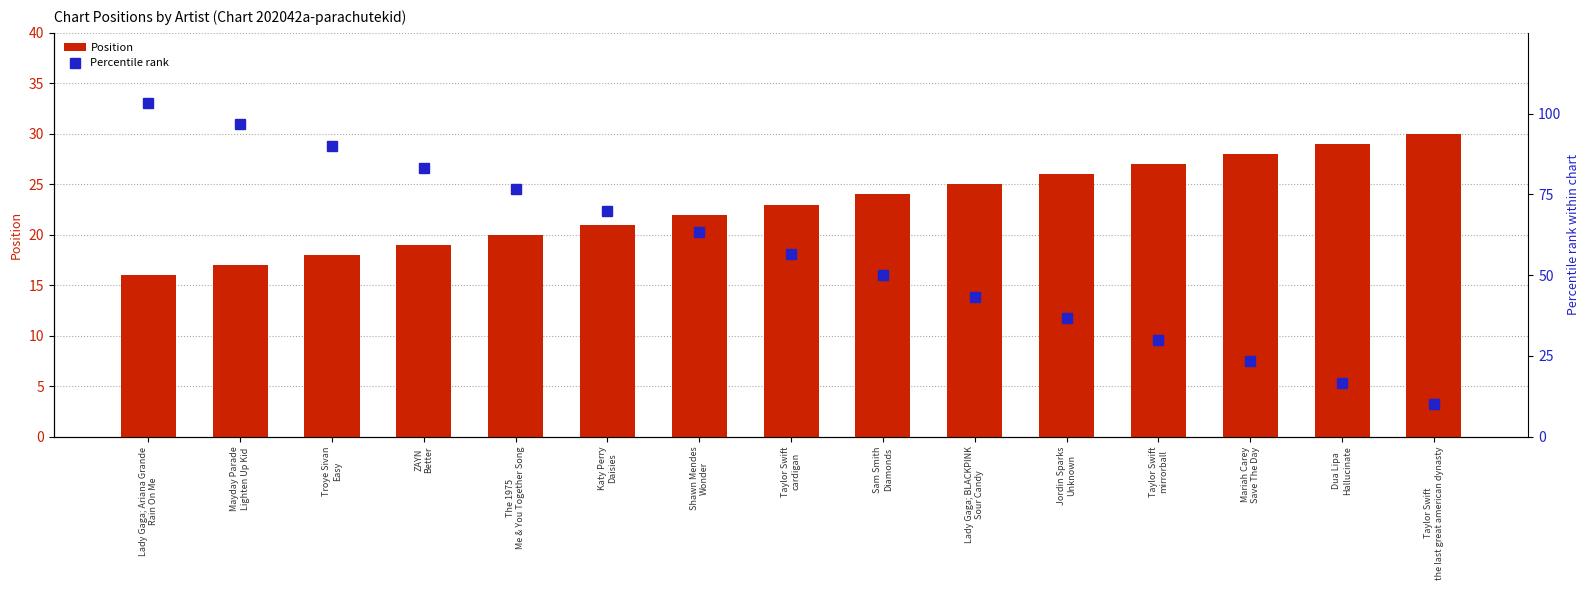

At which category is the sum across all series the highest?

Lady Gaga; Ariana Grande
Rain On Me